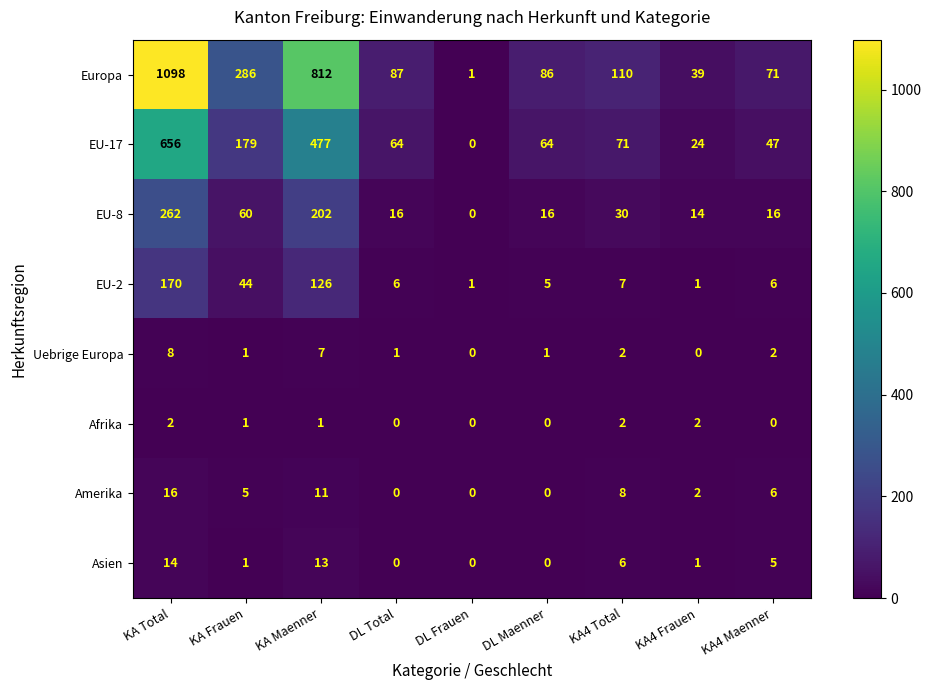

At which category is the sum across all series the highest?

KA Total